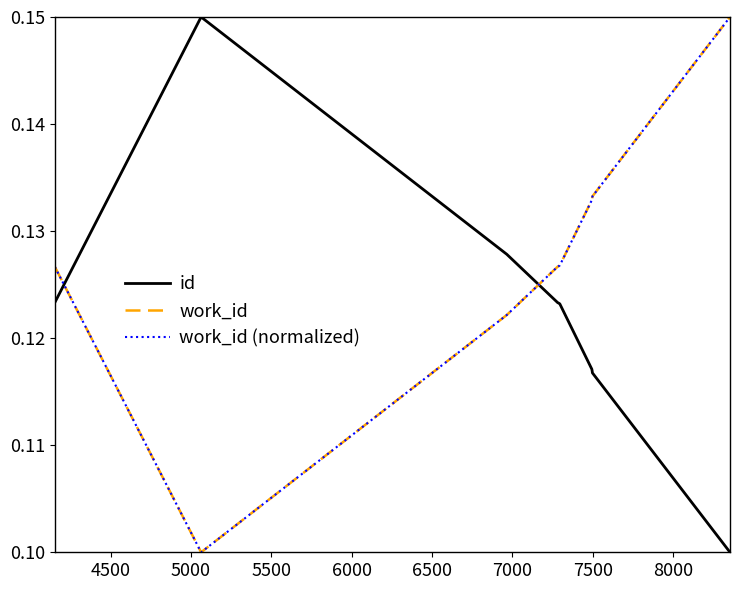

Does the chart have visible grid lines?

No